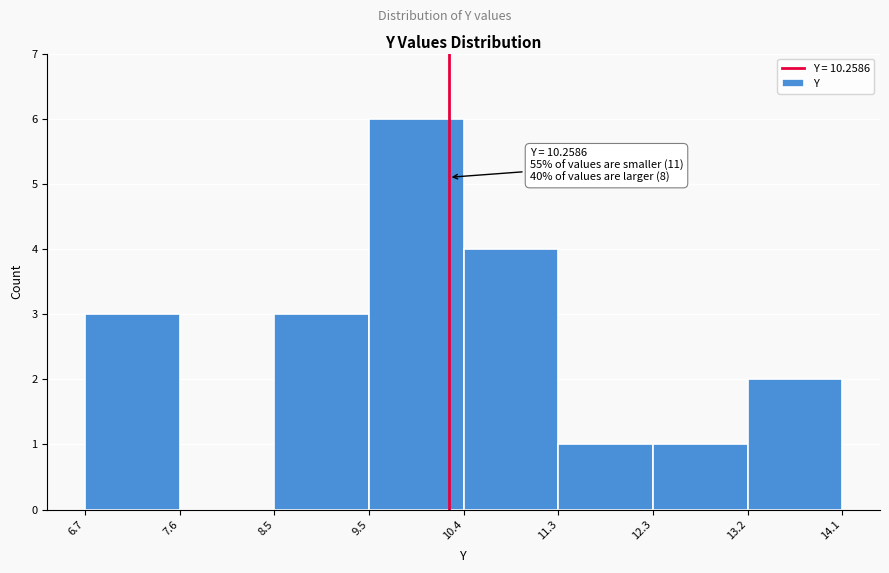

Over which range of the x-axis is the bar tallest?

9.5 to 10.4